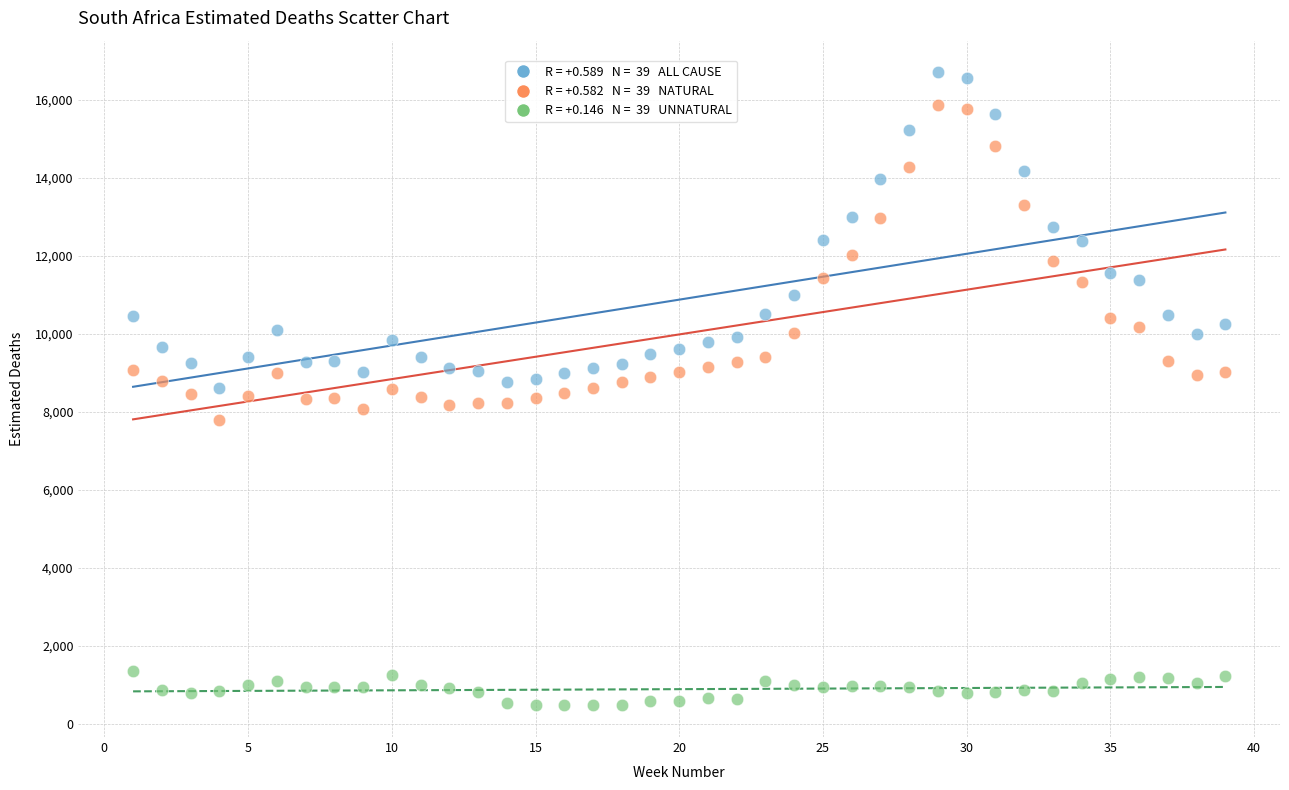

Across all data points, what is the range of X values (max minus min)?

38.0